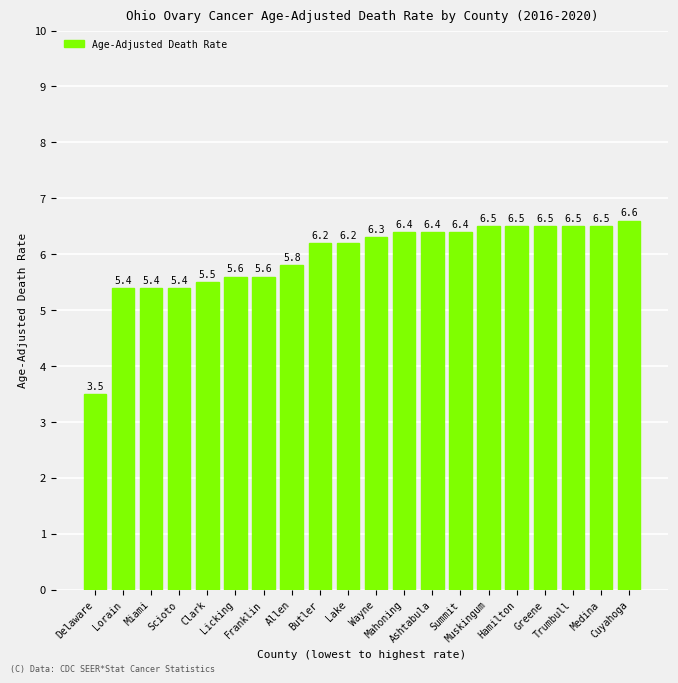

Which label corresponds to the largest value in the chart?

Cuyahoga